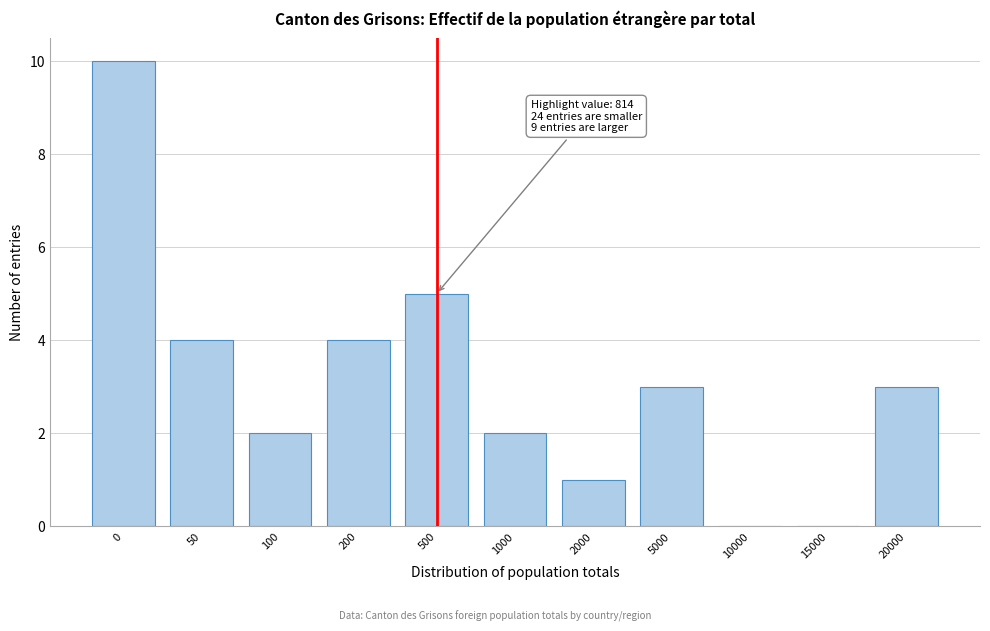

Reading right to left, extract all data points from this chart.

20000=3	15000=0	10000=0	5000=3	2000=1	1000=2	500=5	200=4	100=2	50=4	0=10